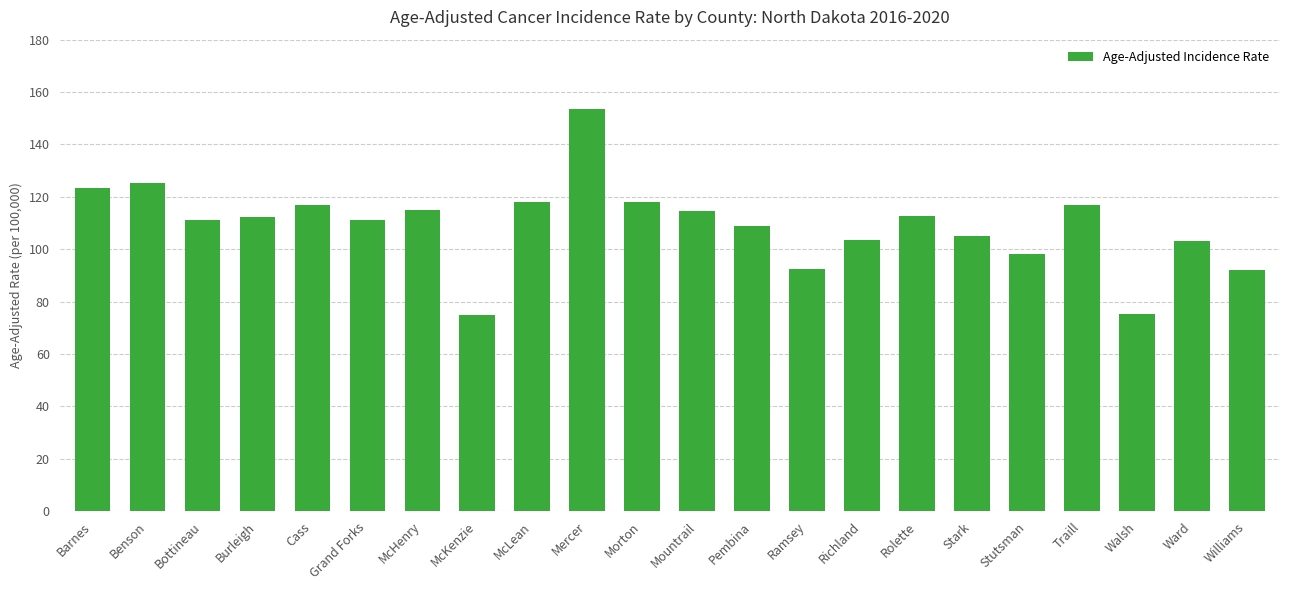

What is the sum of all values?

2401.5